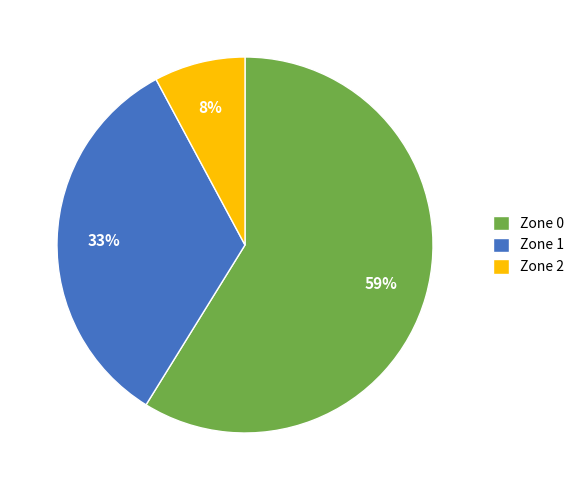

Which slice is the smallest?

Zone 2